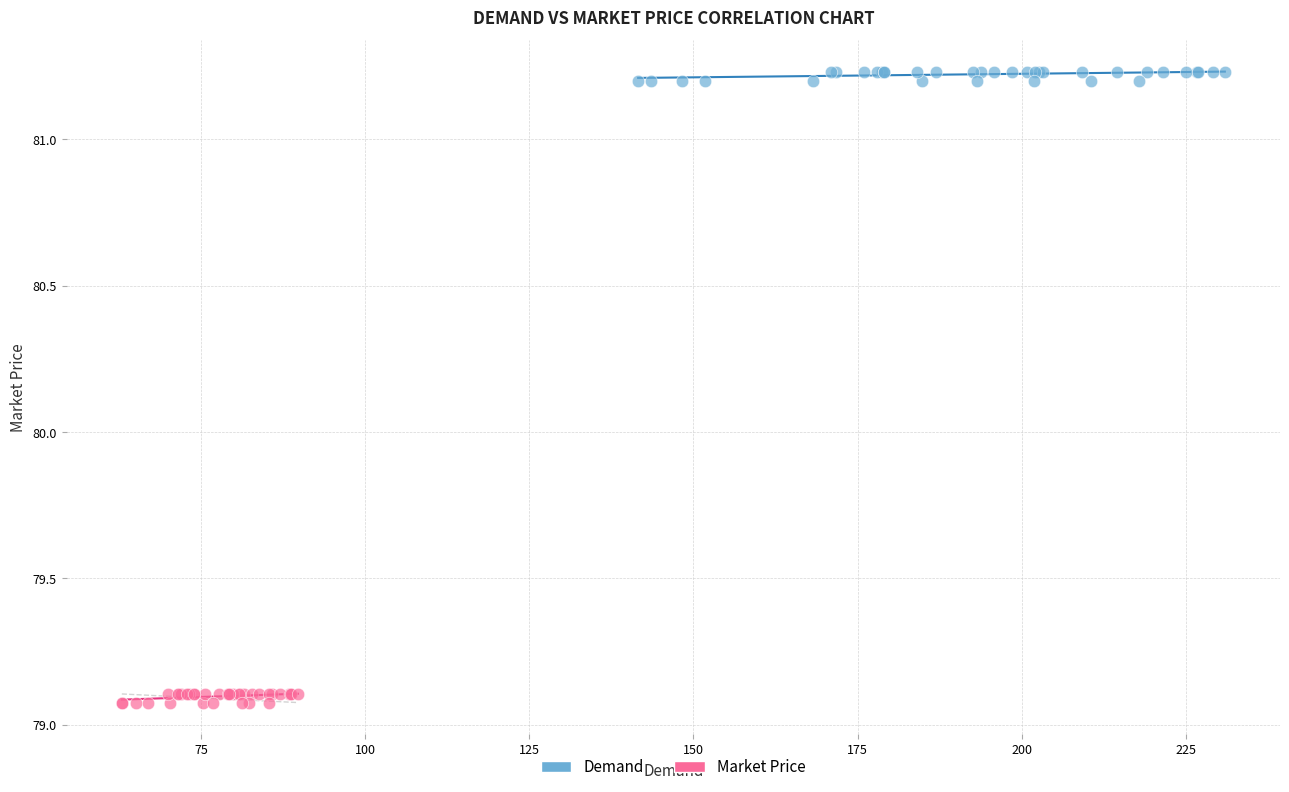

What are all the series names shown in the legend?

Demand, Market Price